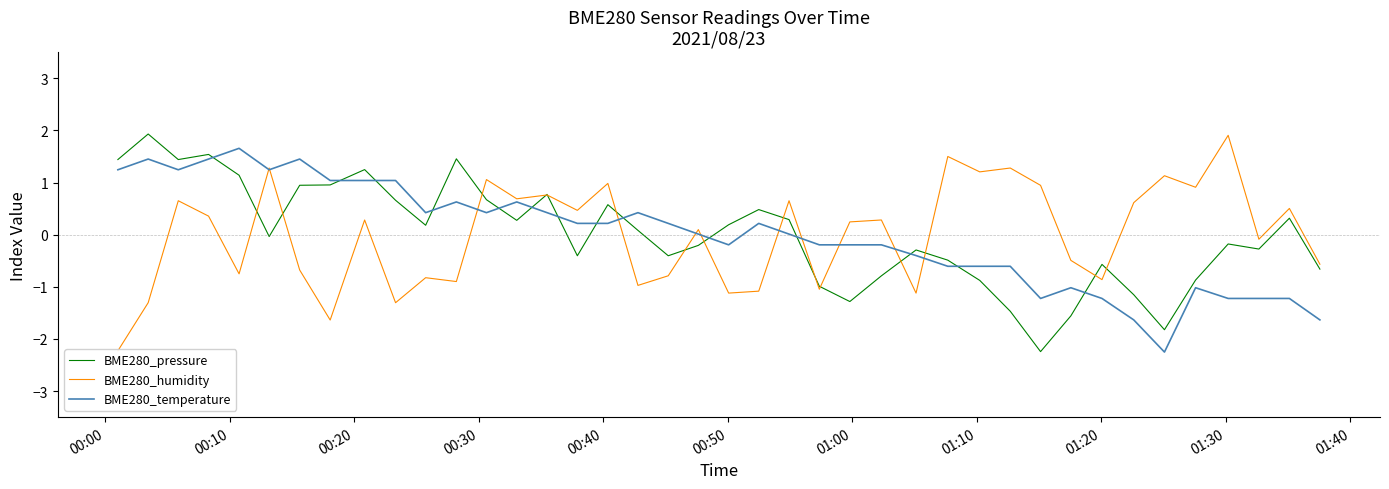

Which series ends up on top after the final intersection of BME280_pressure and BME280_temperature?

BME280_pressure